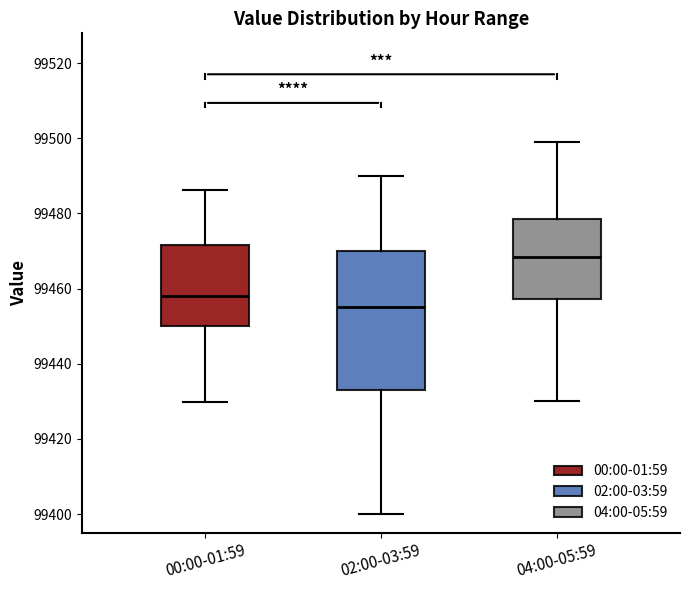

Comparing the boxes themselves (not the whiskers), which one is the tallest?

02:00-03:59